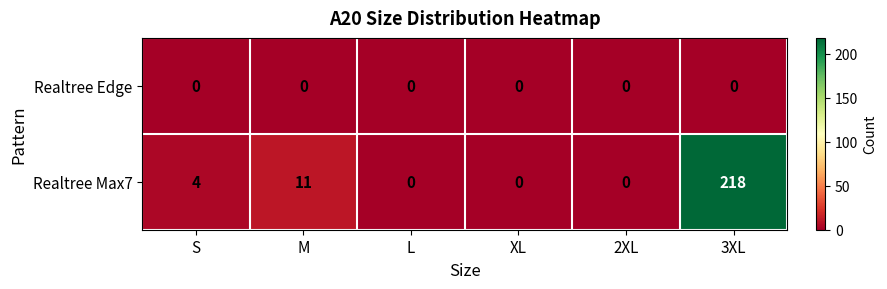

Between S and 3XL, which series saw the biggest shift?

Realtree Max7